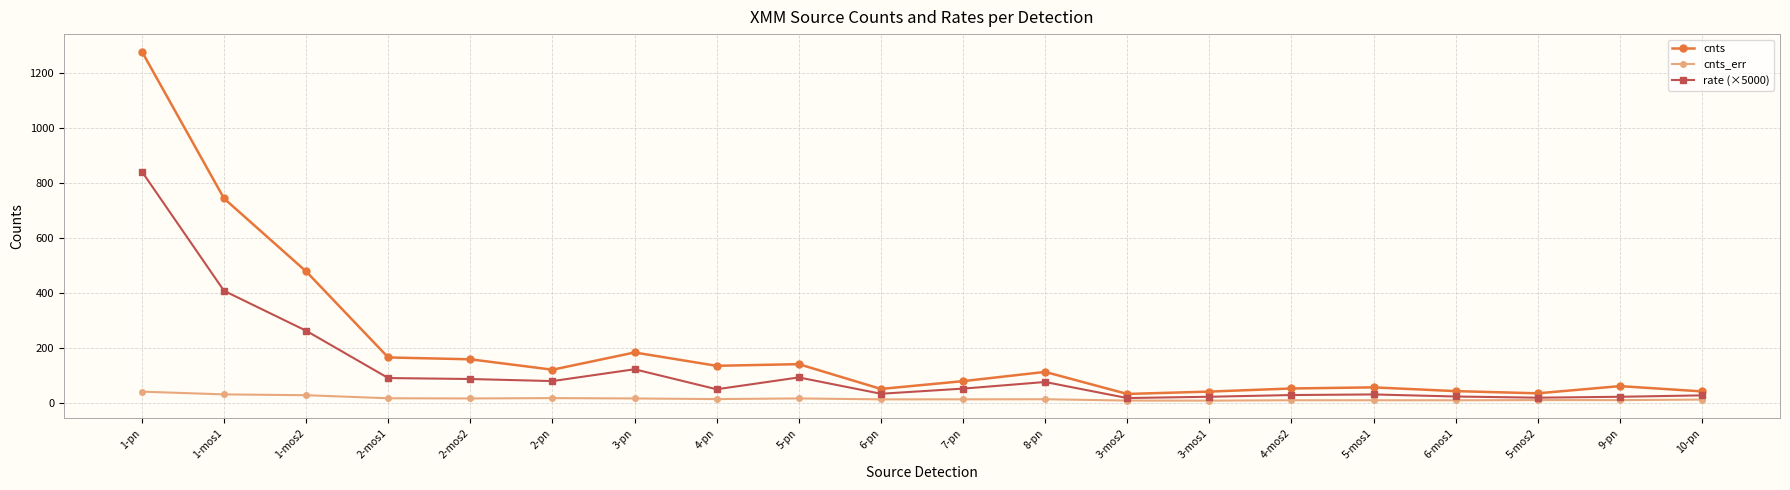

Rank the series by their maximum value, from lowest to highest.

cnts_err, rate (×5000), cnts